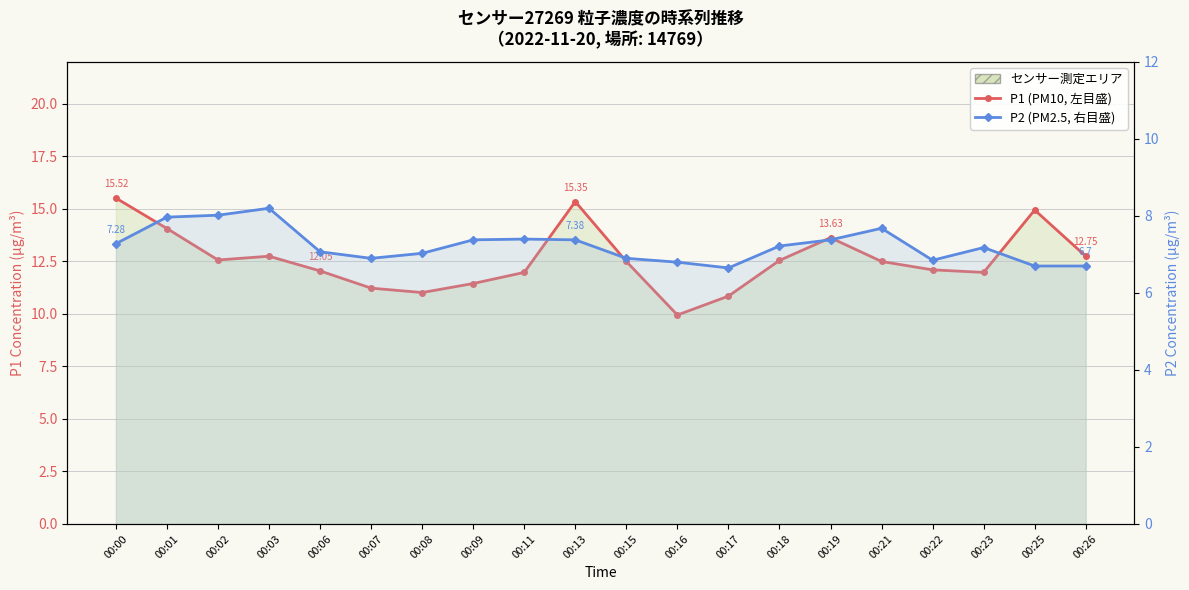

True or false: P2 (PM2.5, 右目盛) and P1 (PM10, 左目盛) cross at least once.

False